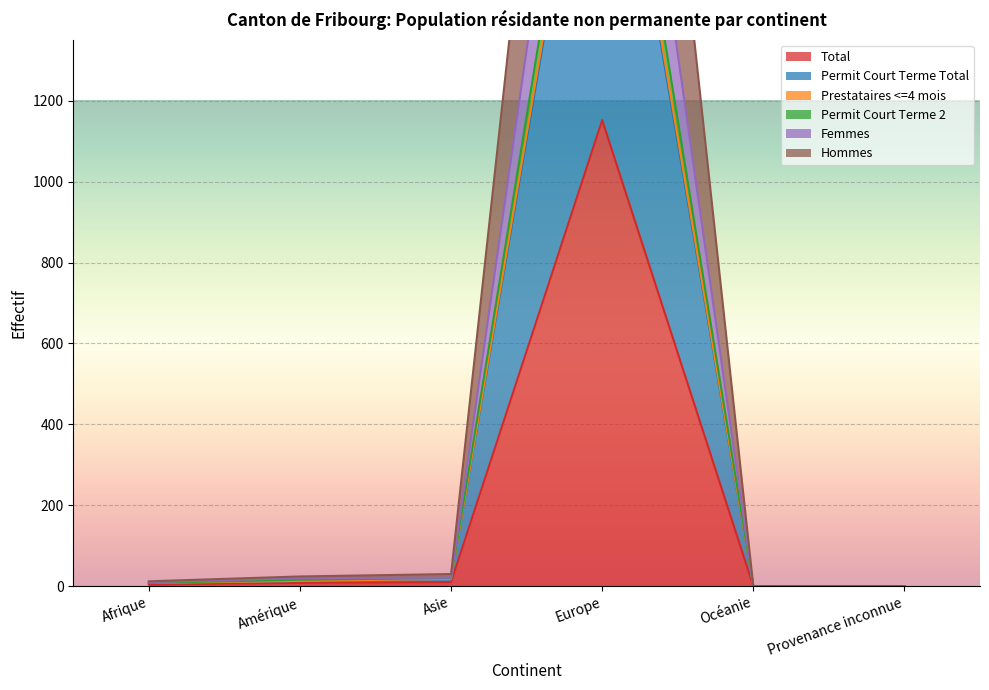

What is the total value across all series at Europe?

13950